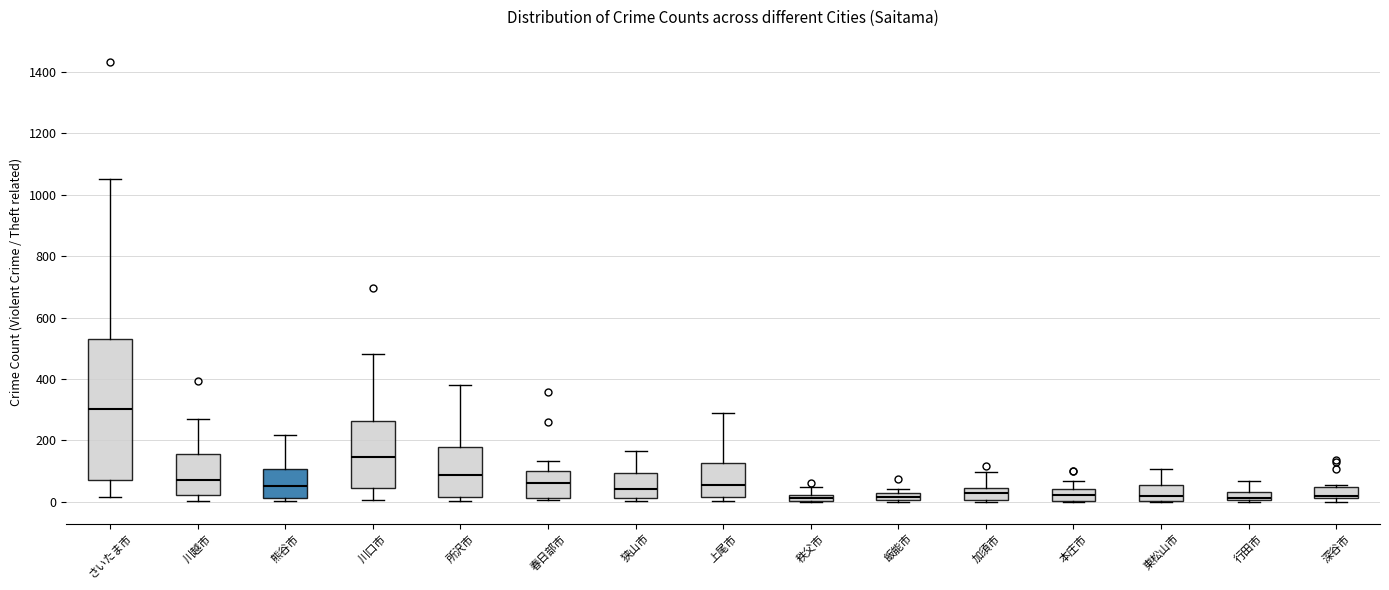

Which box is the tallest, from its lower edge to its upper edge?

さいたま市